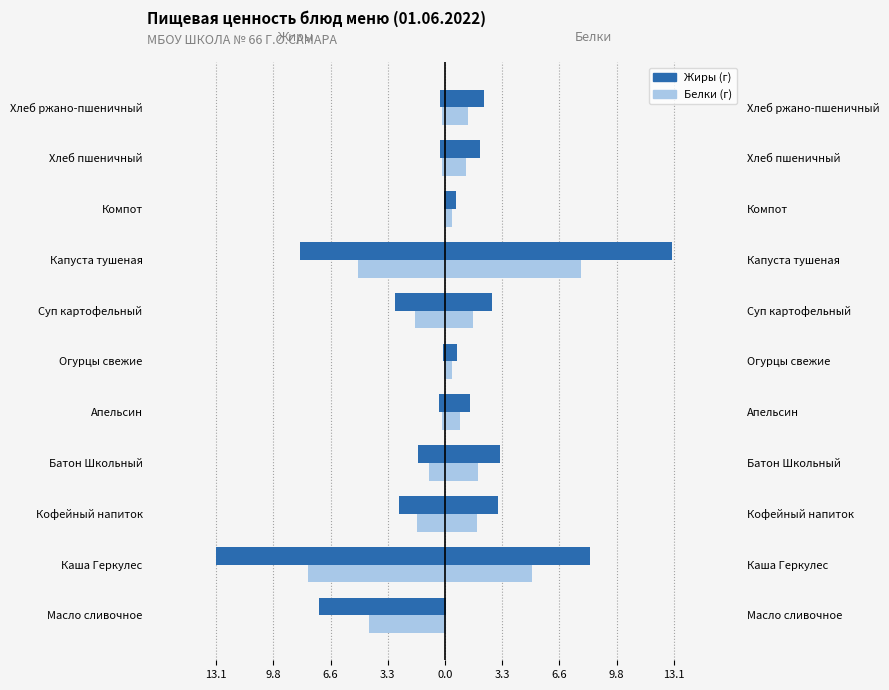

Which series has the largest range (max minus min)?

Жиры (г)